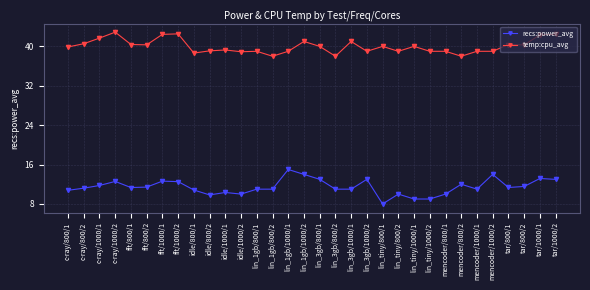

The recs:power_avg series shows 11.6 at tar/800/2. True or false?

True